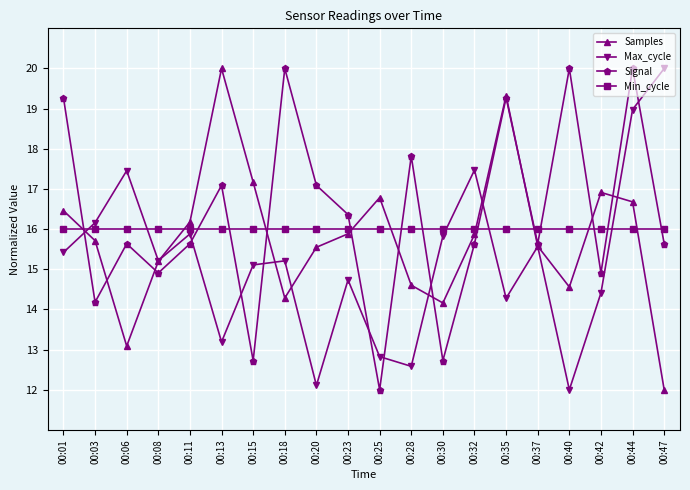

Between 00:32 and 00:35, which series saw the biggest shift?

Signal